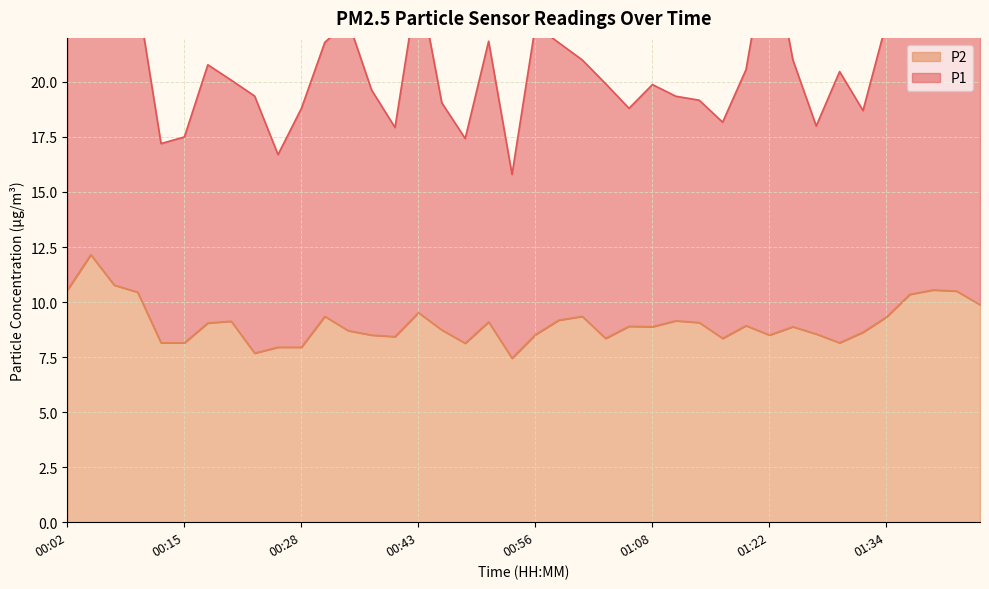

Between 00:58 and 01:32, which is larger?

00:58